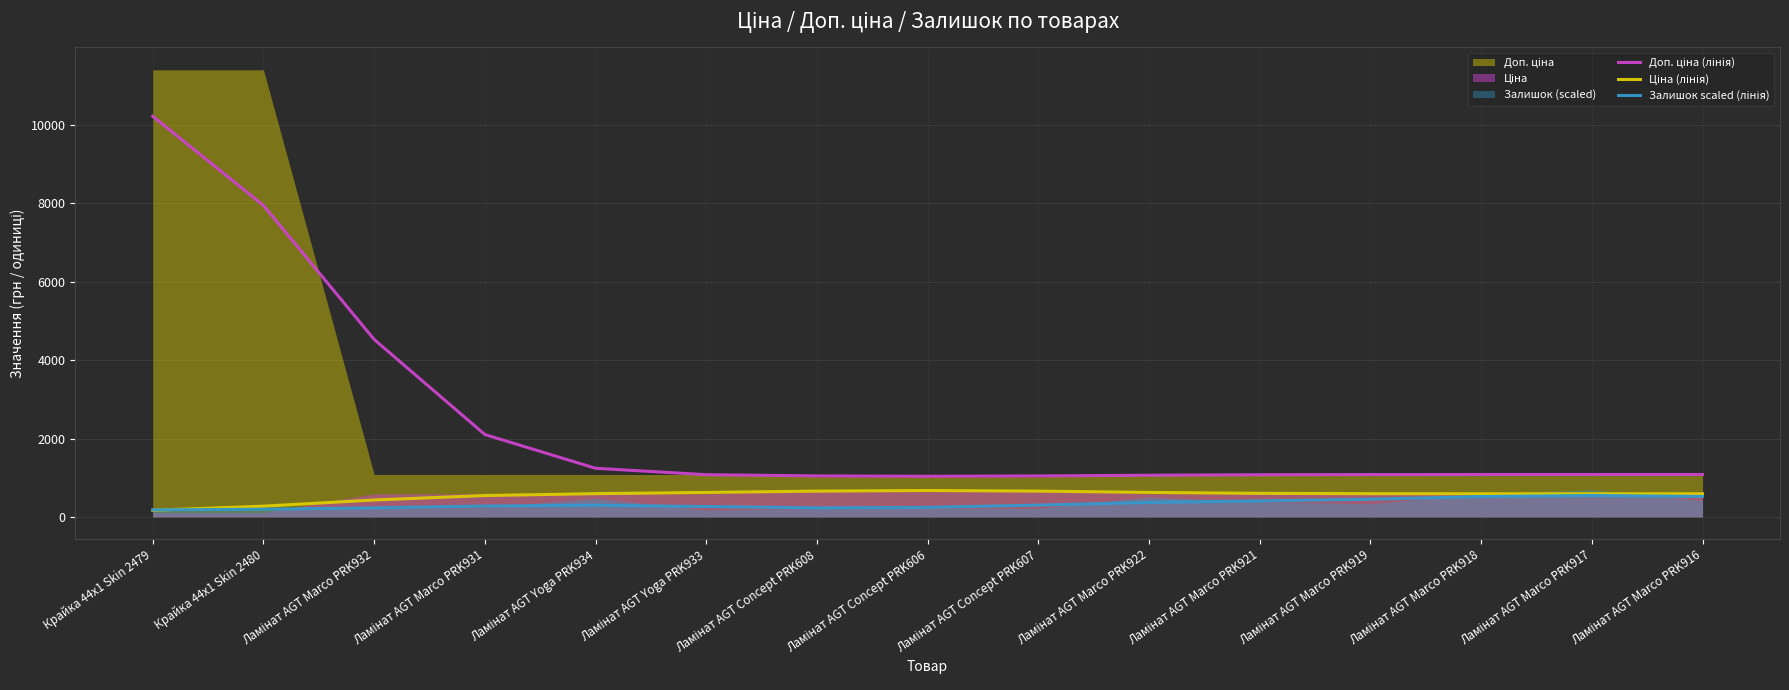

Which category has the highest value in the Ціна (лінія) series?

Ламінат AGT Concept PRK606